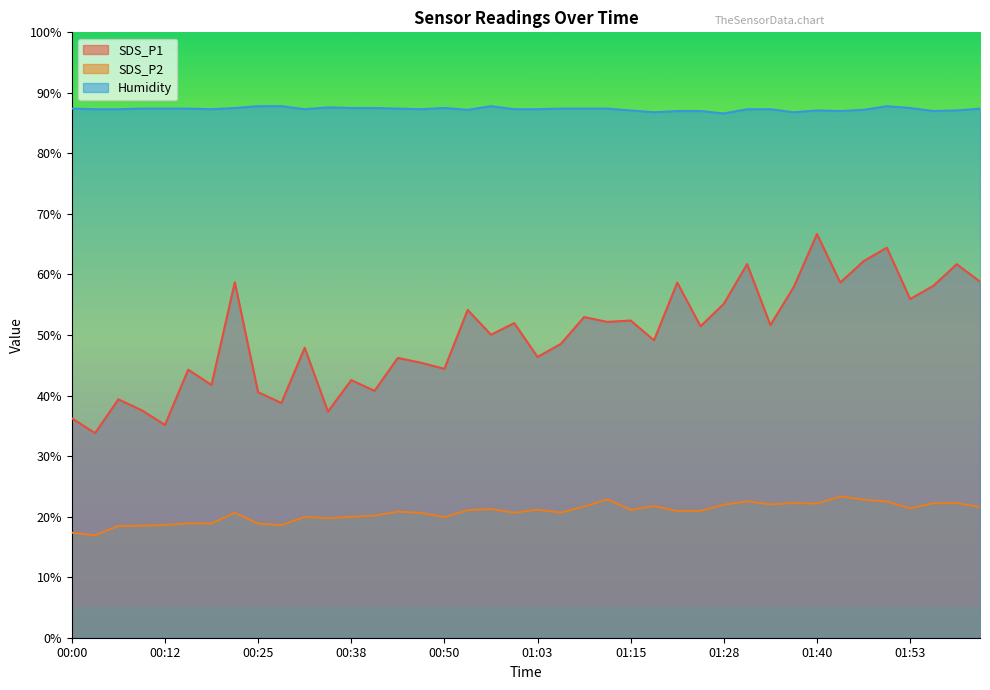

Does the chart display data point markers on the line(s)?

No